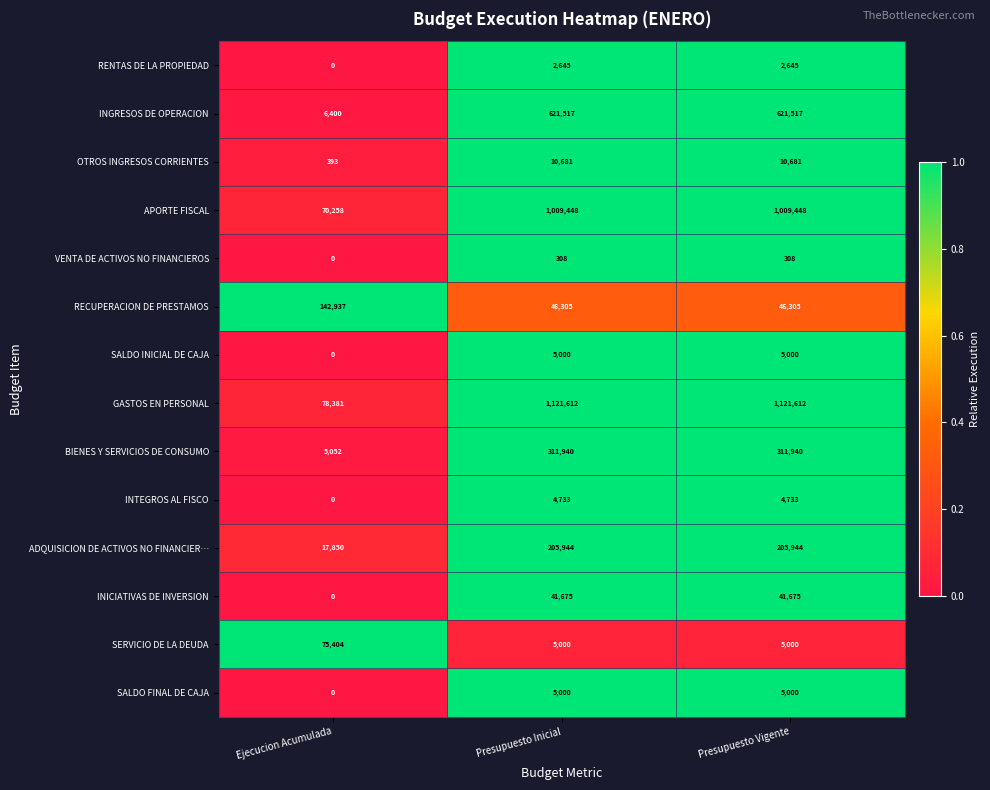

Is it true that BIENES Y SERVICIOS DE CONSUMO equals 5052 at Ejecucion Acumulada?

True